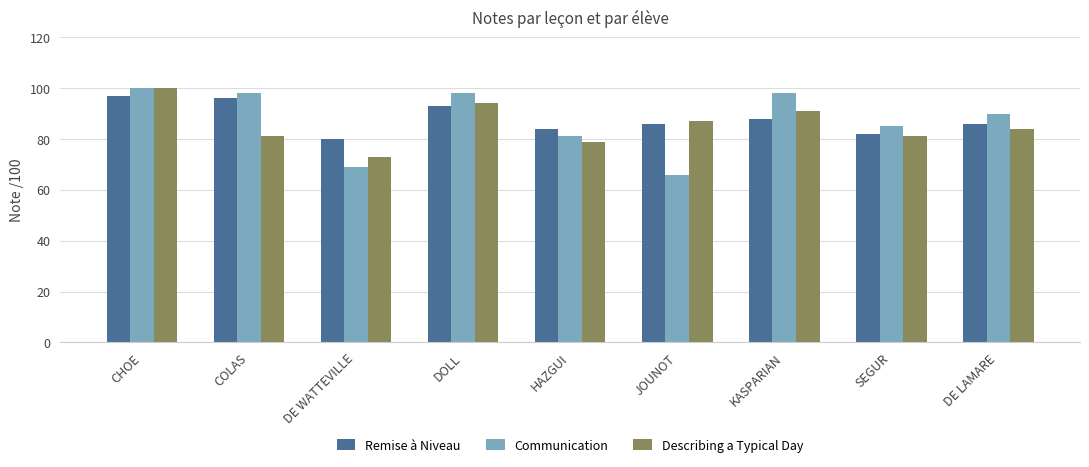

What is the difference between the second highest and minimum values in the Communication series?

32